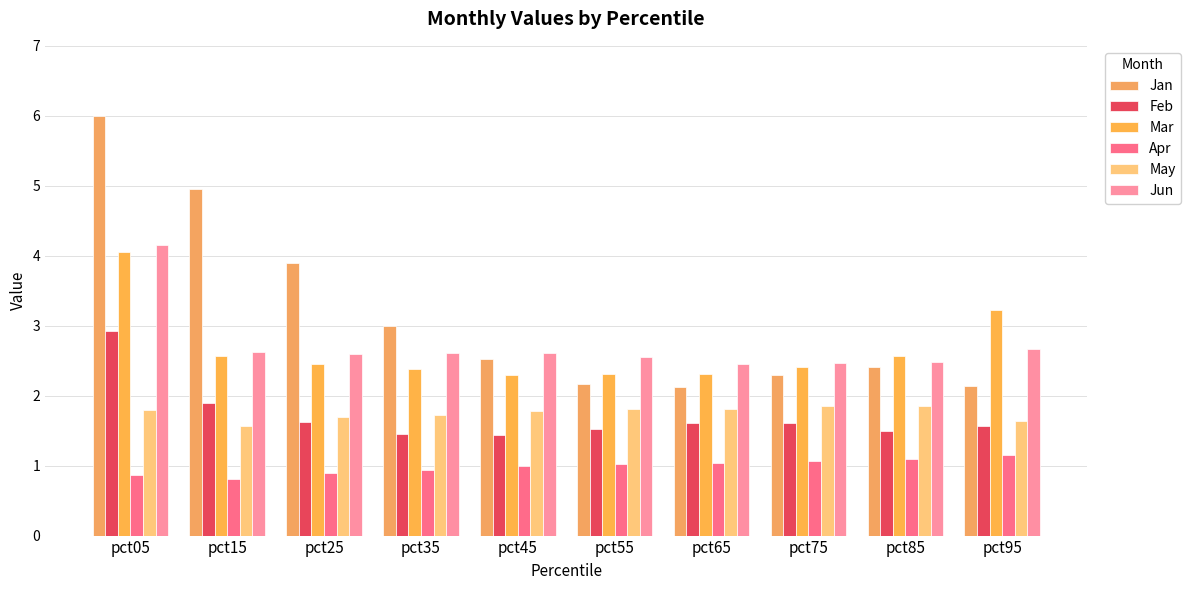

Rank the categories by May value from highest to lowest.

pct85, pct75, pct55, pct65, pct05, pct45, pct35, pct25, pct95, pct15